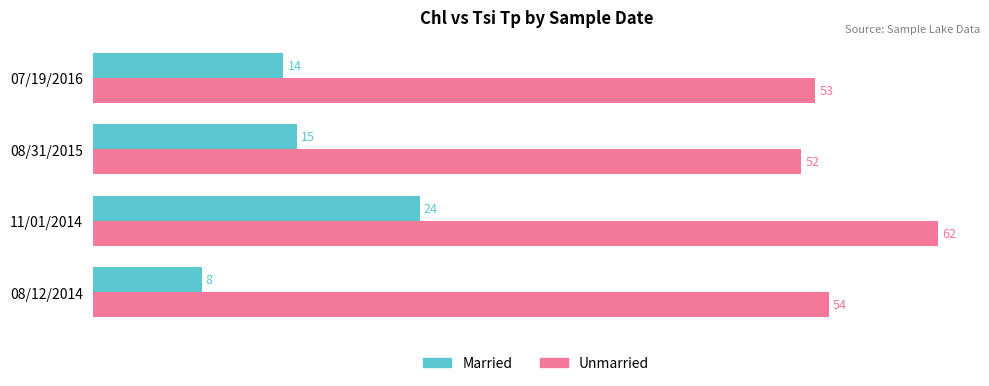

The value of Married at 11/01/2014 is 38. True or false?

False